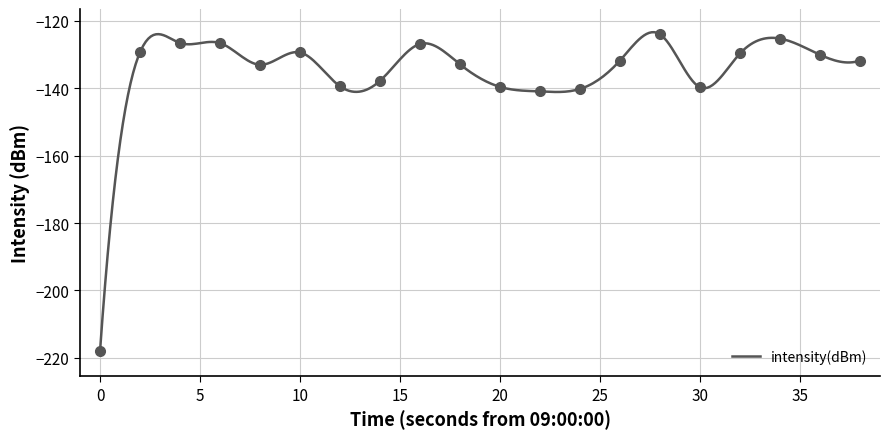

Between 36 and 26, which is larger?

36